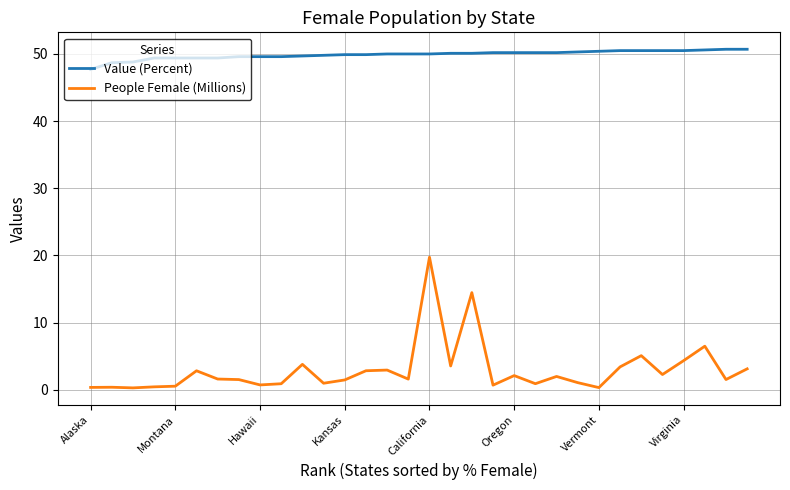

What is the greatest value displayed?

50.7